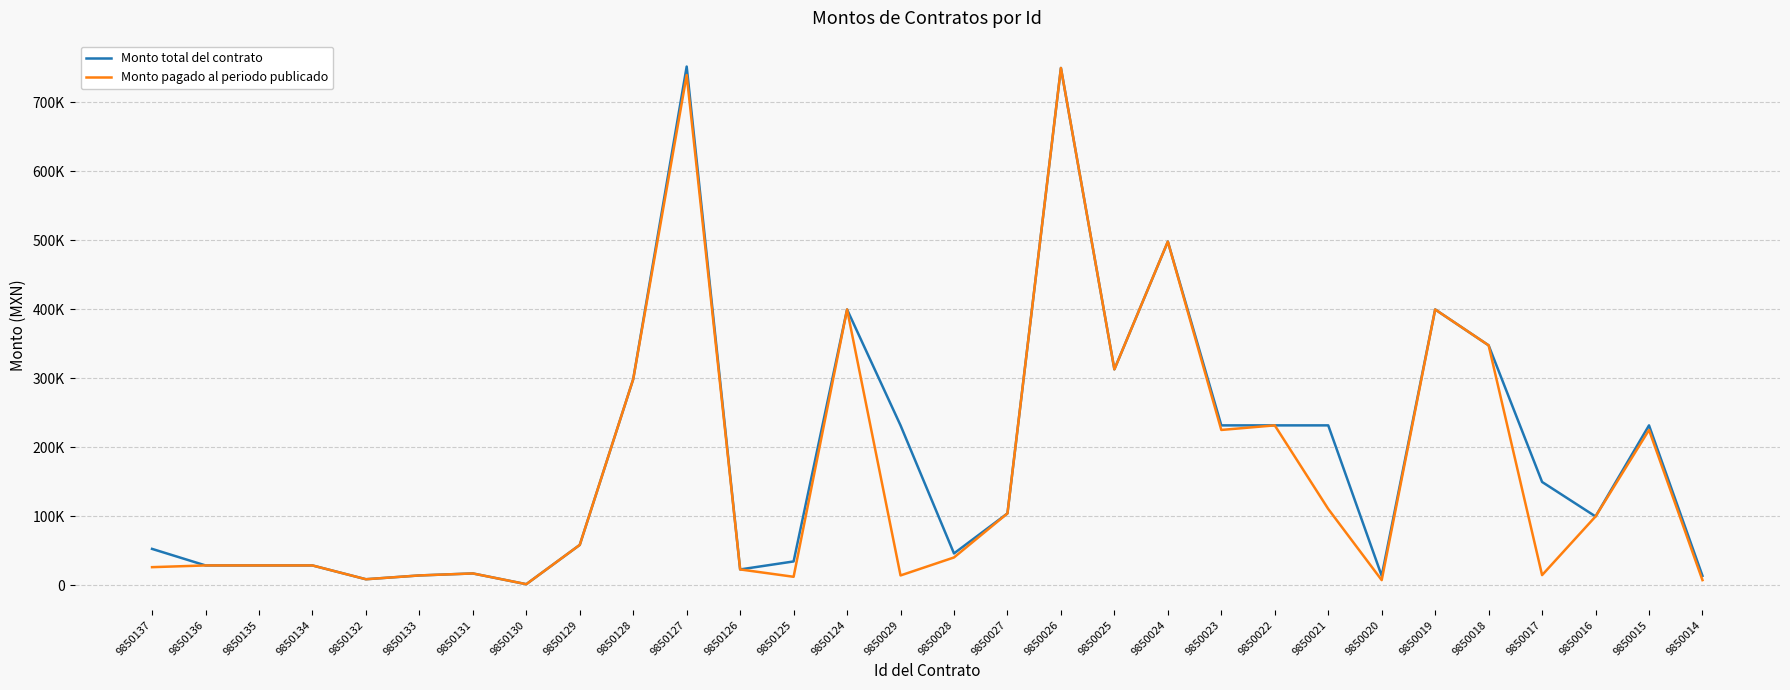

What is the minimum value for Monto total del contrato?

1827.0